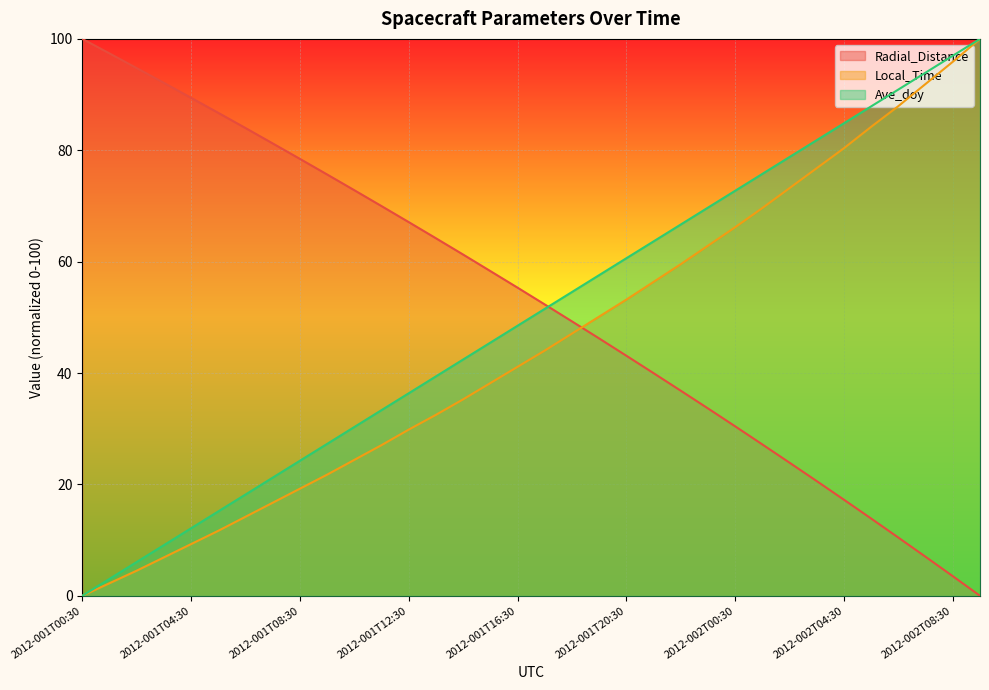

What is the sum of all Radial_Distance values?

1784.2